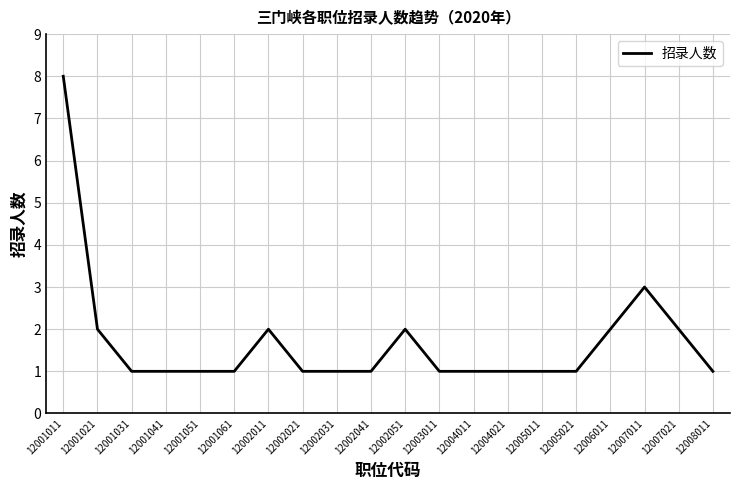

The value at 12006011 is 2. True or false?

True